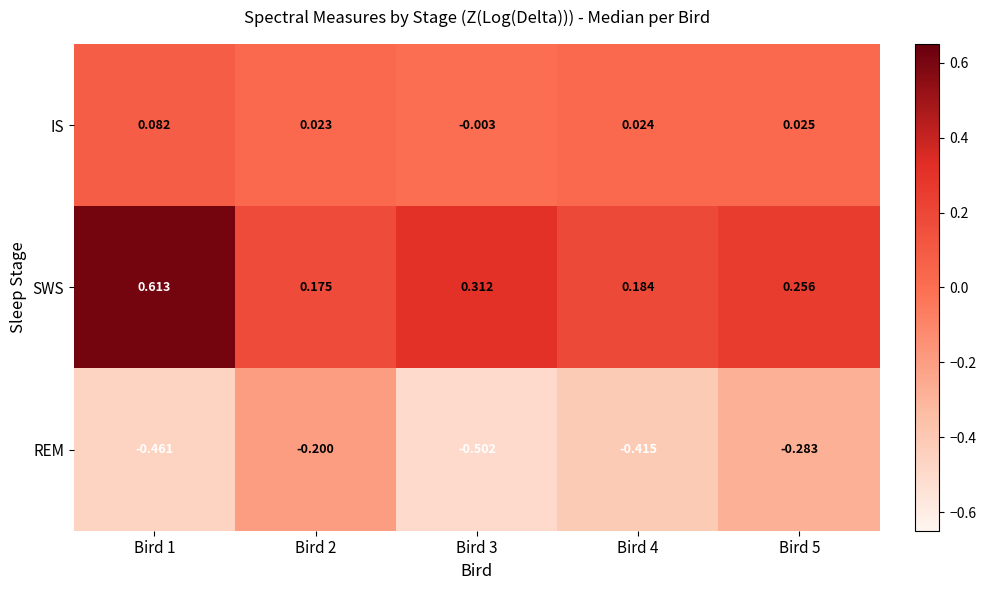

Which series has the largest total across all categories?

SWS